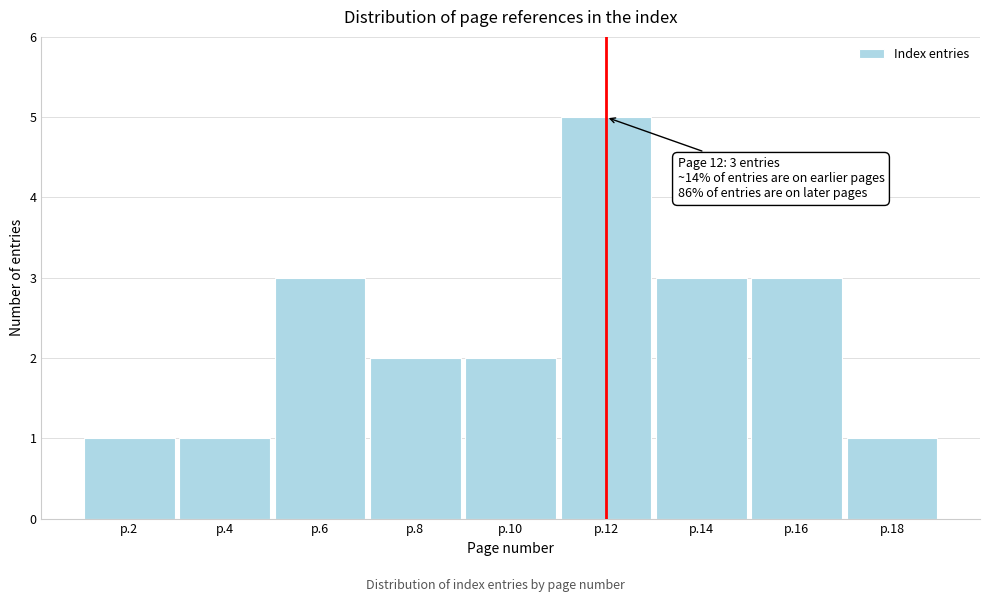

Reading left to right, transcribe all the data shown in this chart.

1	1	3	2	2	5	3	3	1